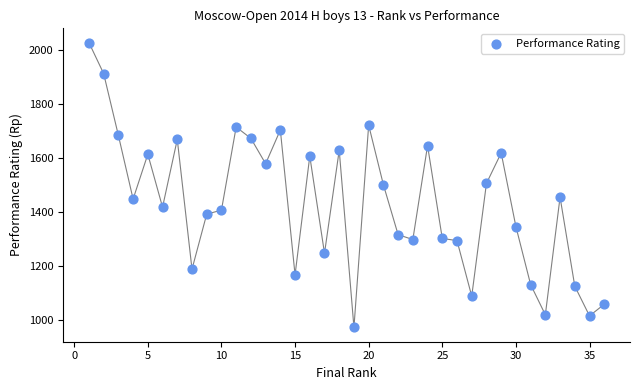

What is the range of X values (max minus min)?

35